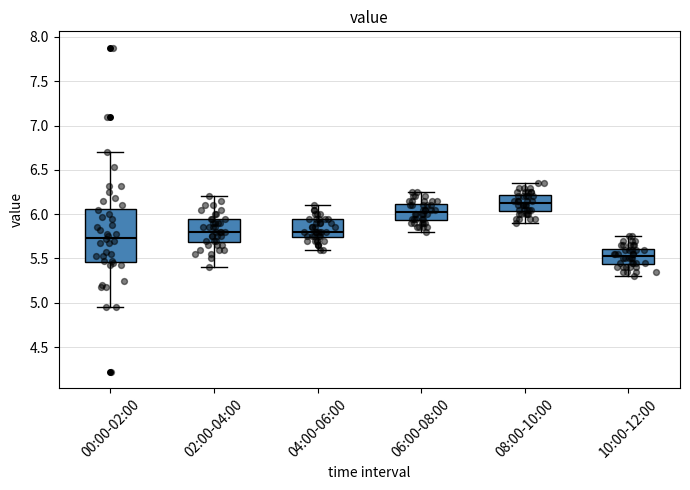

Which box has the highest median line?

08:00-10:00